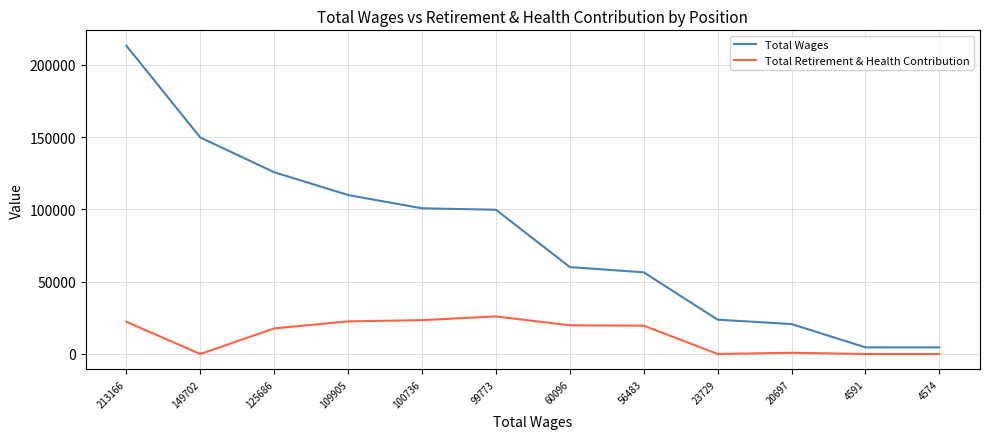

What are all the series names shown in the legend?

Total Wages, Total Retirement & Health Contribution